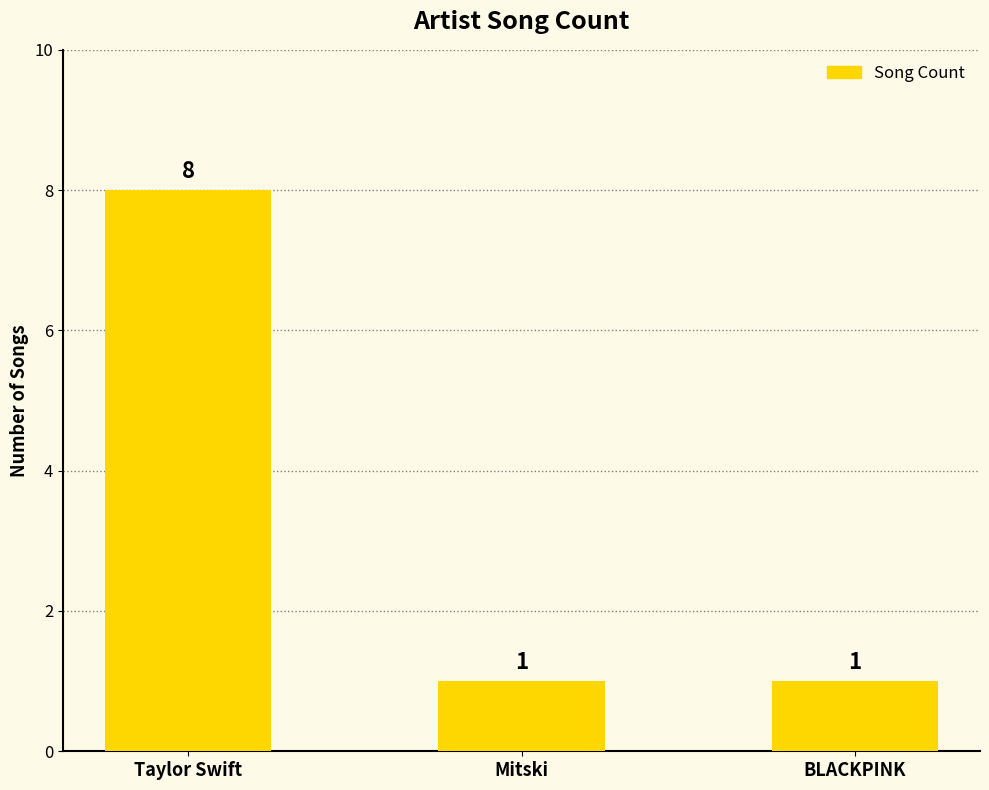

What is the label of the 2nd bar from the right?

Mitski